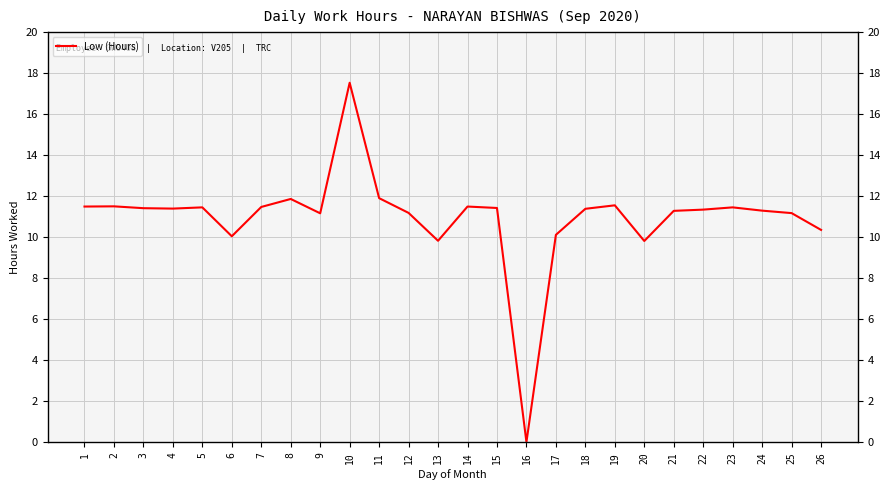

At which label is the value closest to 8?

20